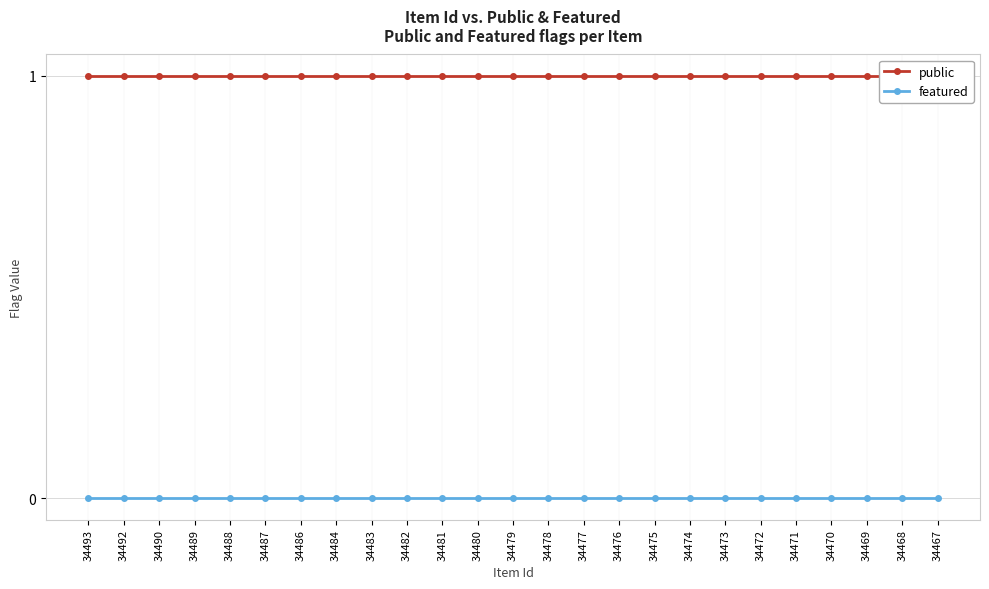

Which series has the widest spread of values?

public